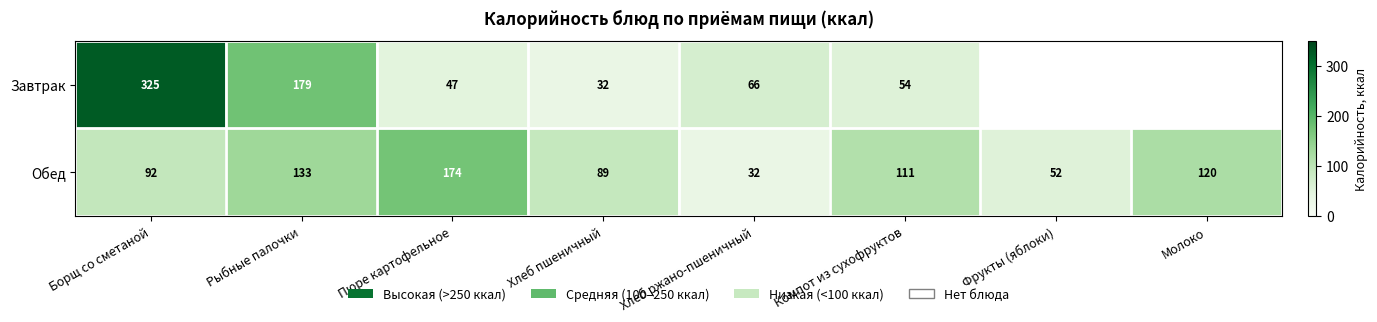

What is the difference between the maximum and minimum values in the Обед series?

142